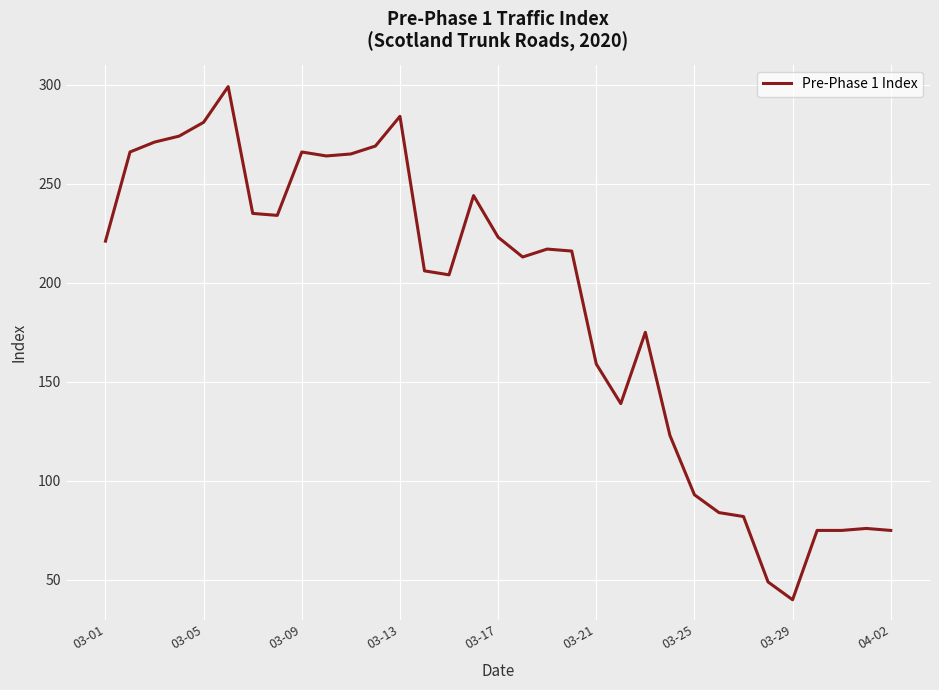

What is the difference between the maximum and minimum values?

259